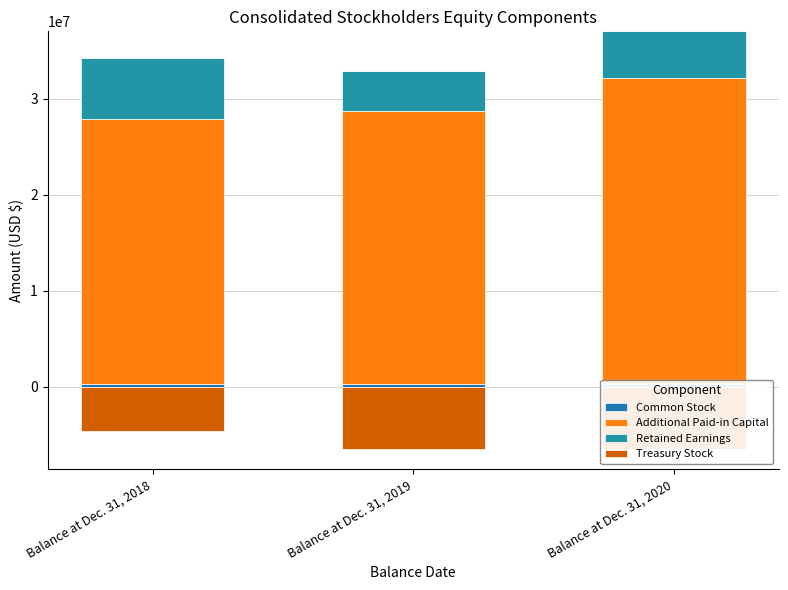

What is the difference between the second highest and minimum values in the Additional Paid-in Capital series?

847000